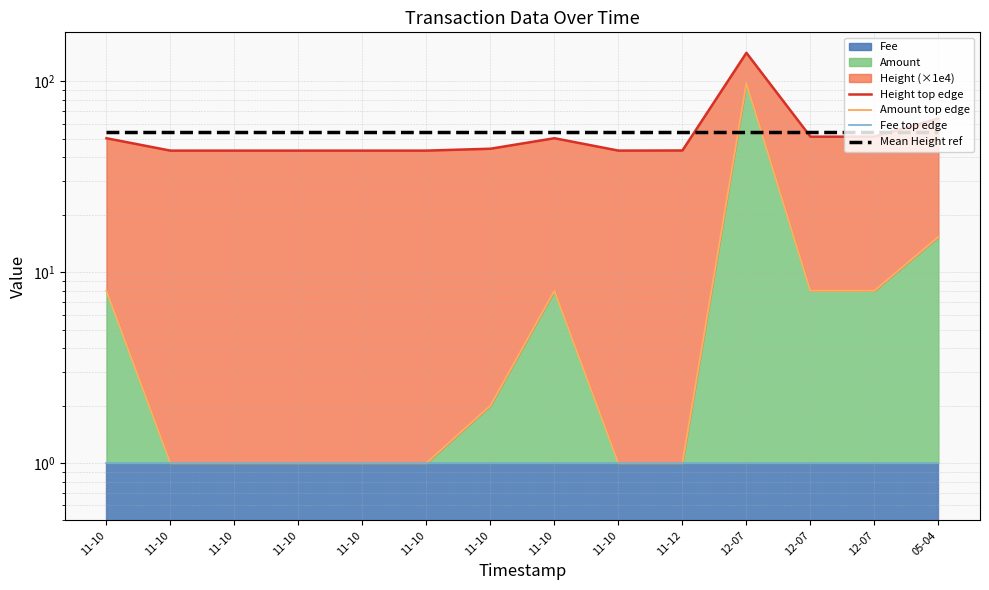

Reading left to right, what are all the values shown in this chart?

Height top edge: 11-10=50.4	11-10=43.4	11-10=43.4	11-10=43.4	11-10=43.4	11-10=43.4	11-10=44.4	11-10=50.4	11-10=43.4	11-12=43.5	12-07=141.3	12-07=51.4	12-07=51.4	05-04=64.0
Amount top edge: 11-10=8.0	11-10=1.0	11-10=1.0	11-10=1.0	11-10=1.0	11-10=1.0	11-10=2.0	11-10=8.0	11-10=1.0	11-12=1.0	12-07=97.9	12-07=8.0	12-07=8.0	05-04=15.3
Fee top edge: 11-10=1.0	11-10=1.0	11-10=1.0	11-10=1.0	11-10=1.0	11-10=1.0	11-10=1.0	11-10=1.0	11-10=1.0	11-12=1.0	12-07=1.0	12-07=1.0	12-07=1.0	05-04=1.0
Mean Height ref: 11-10=54.1	11-10=54.1	11-10=54.1	11-10=54.1	11-10=54.1	11-10=54.1	11-10=54.1	11-10=54.1	11-10=54.1	11-12=54.1	12-07=54.1	12-07=54.1	12-07=54.1	05-04=54.1